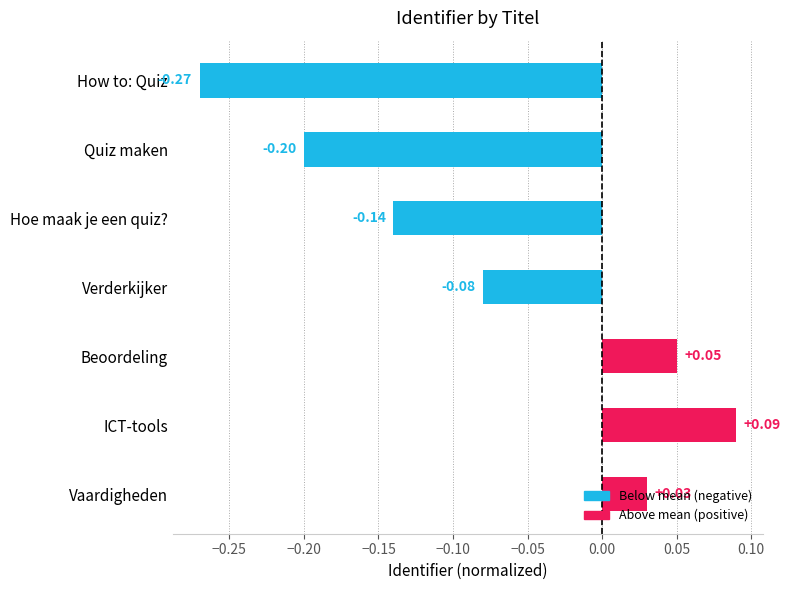

Which has a higher value, How to: Quiz or Verderkijker?

Verderkijker